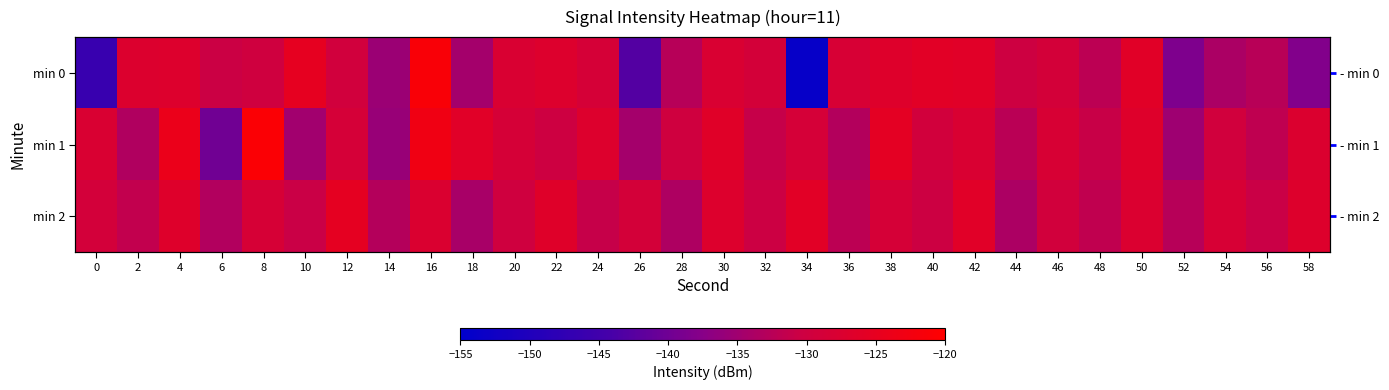

At how many categories does at least one series exceed -125?

3